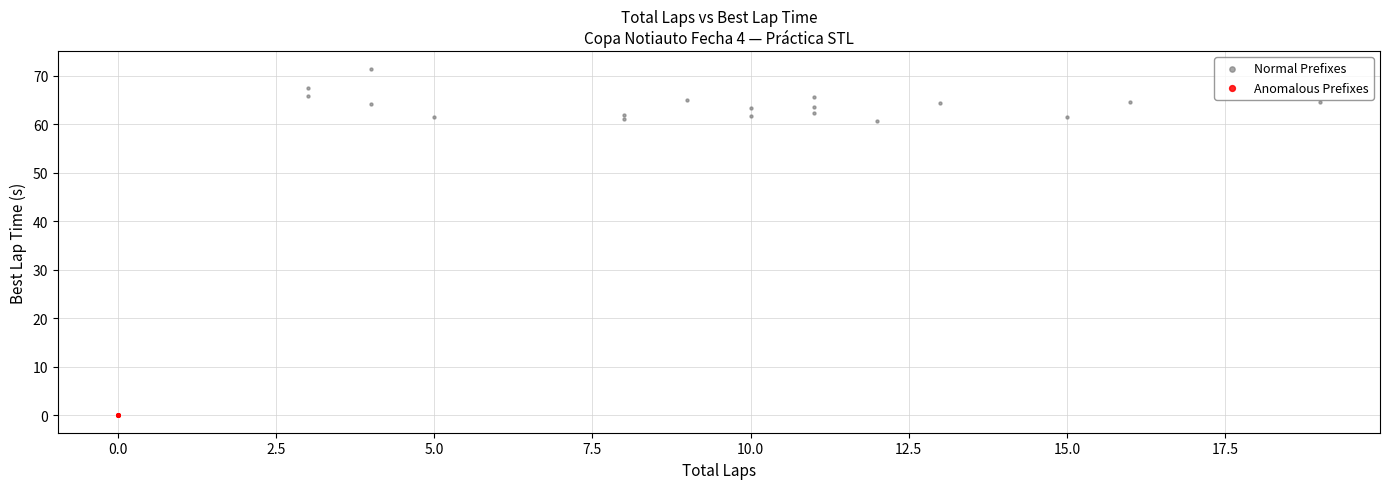

Which series reaches the maximum Y coordinate?

Normal Prefixes